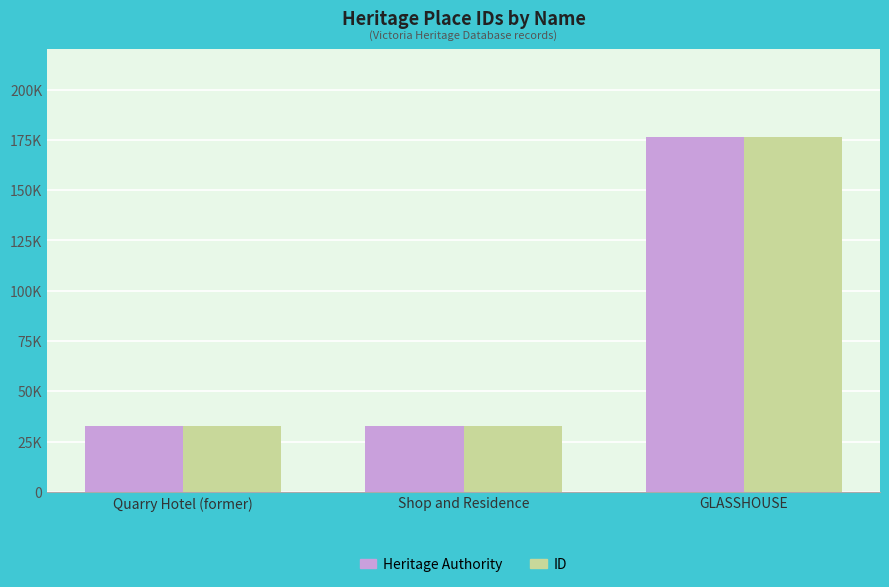

Are the bars horizontal?

No